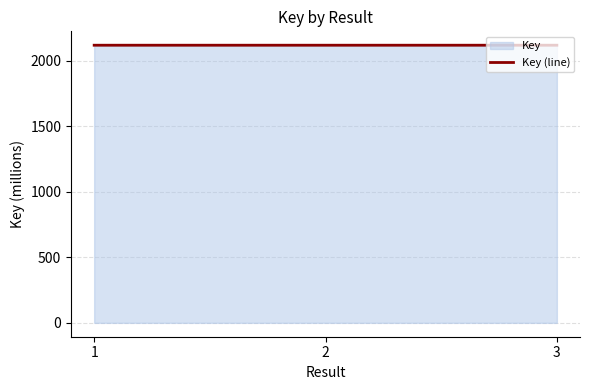

Count the values in the range 2117 to 2118.

3